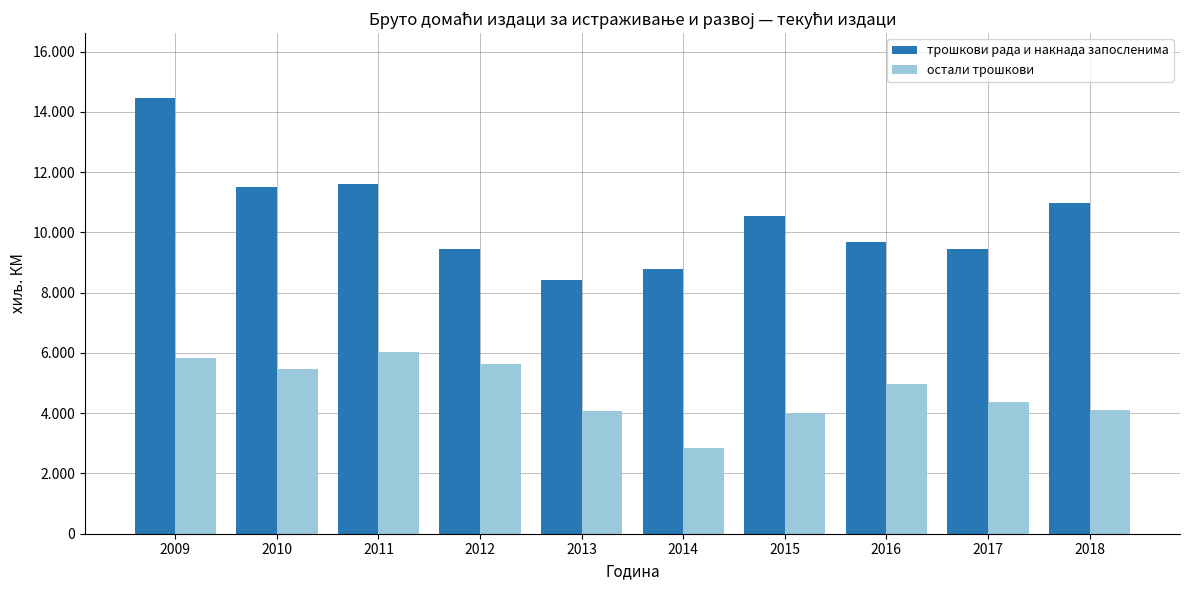

Which series has the largest total across all categories?

трошкови рада и накнада запосленима